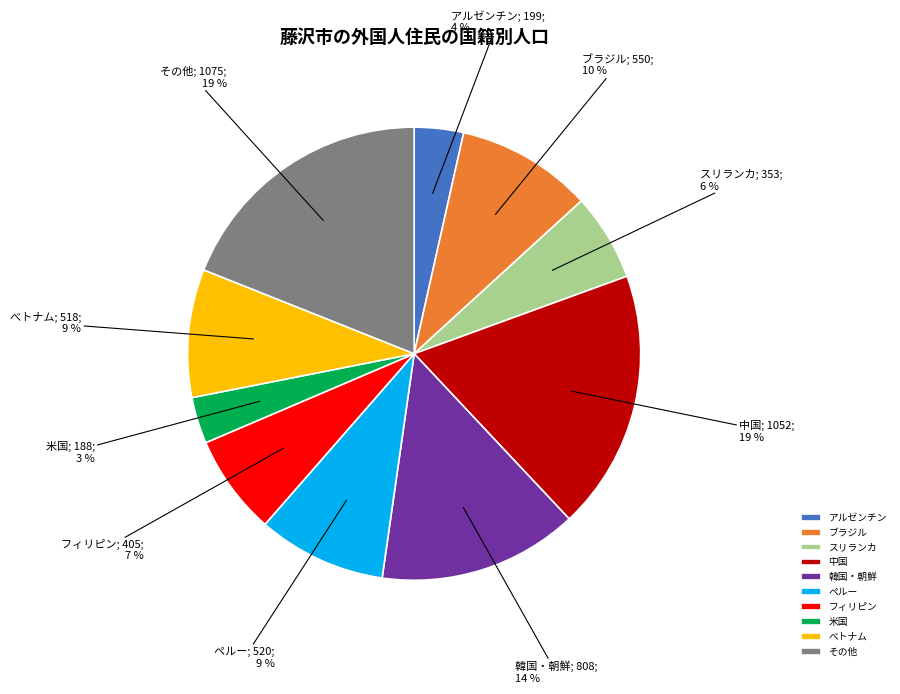

Does ペルー represent more than half of the total?

No